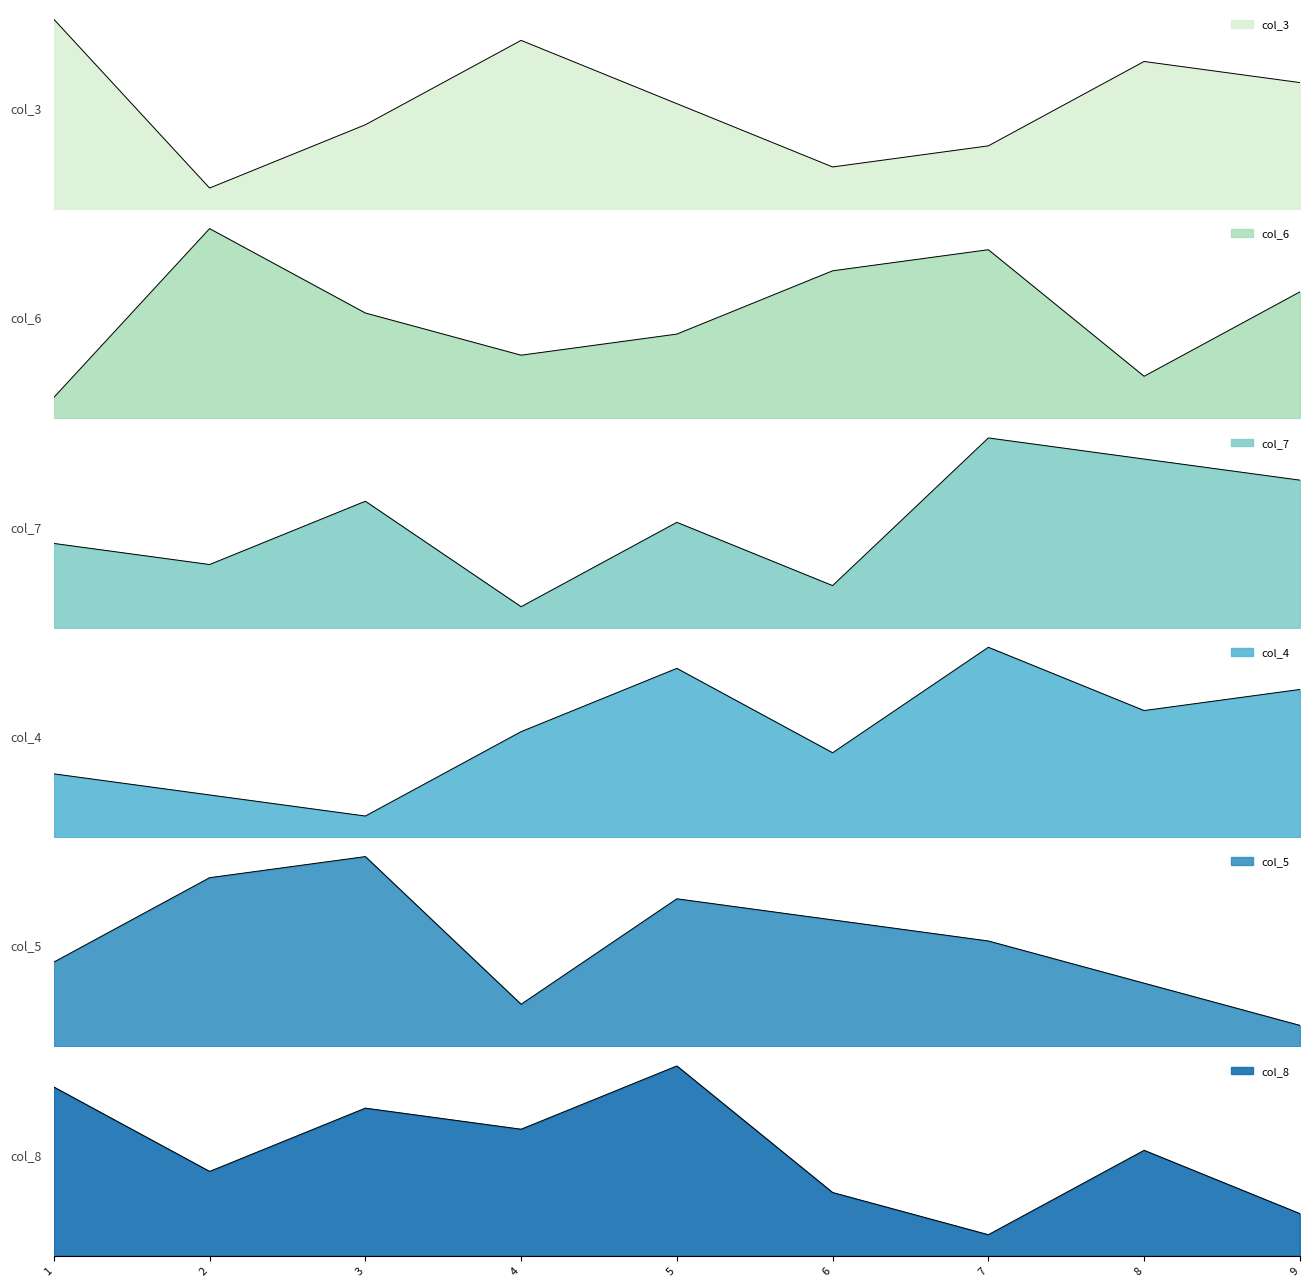

List the series in order of their peak value, lowest first.

col_3, col_6, col_7, col_4, col_5, col_8